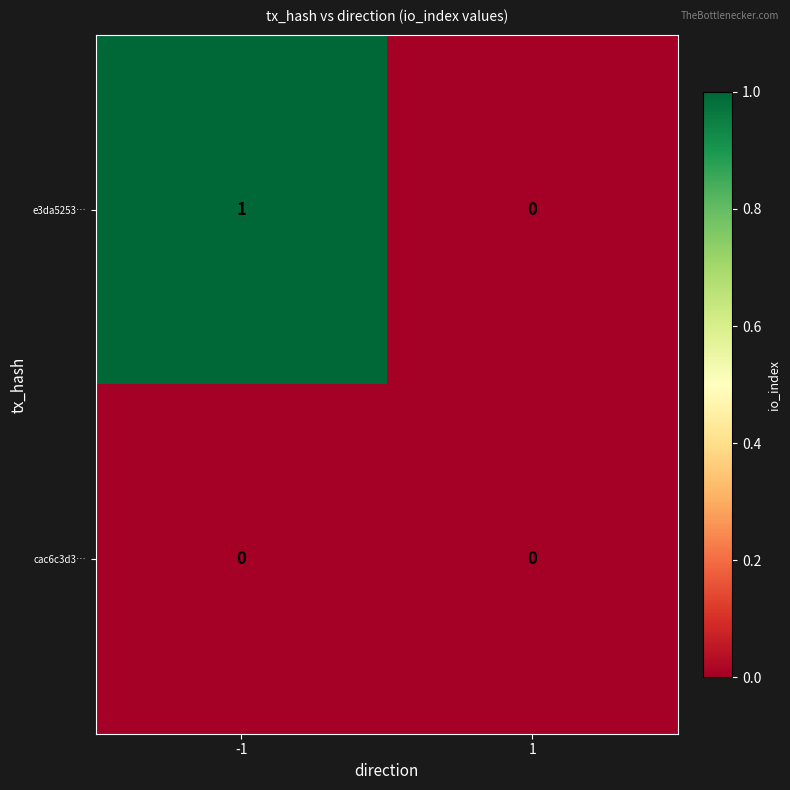

Reading left to right, list all the values displayed in this chart.

e3da5253…: -1=1	1=0
cac6c3d3…: -1=0	1=0